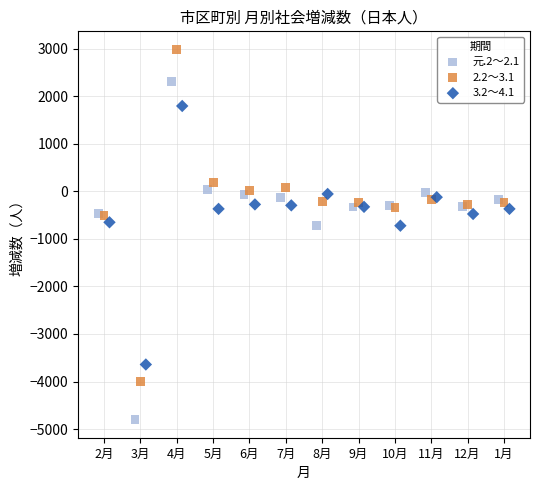

Which series reaches the minimum Y coordinate?

元.2～2.1